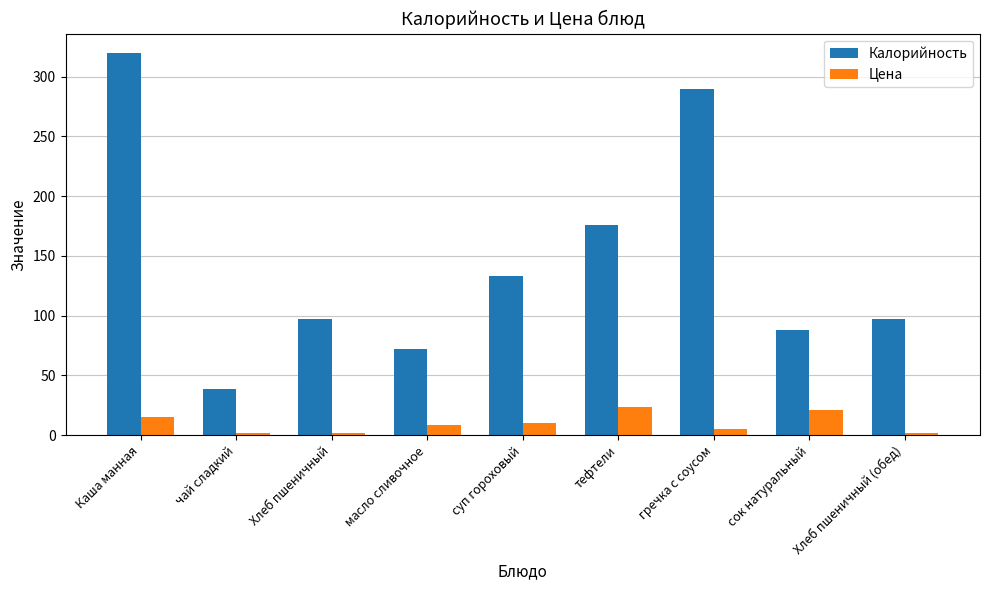

Which series has the largest total across all categories?

Калорийность